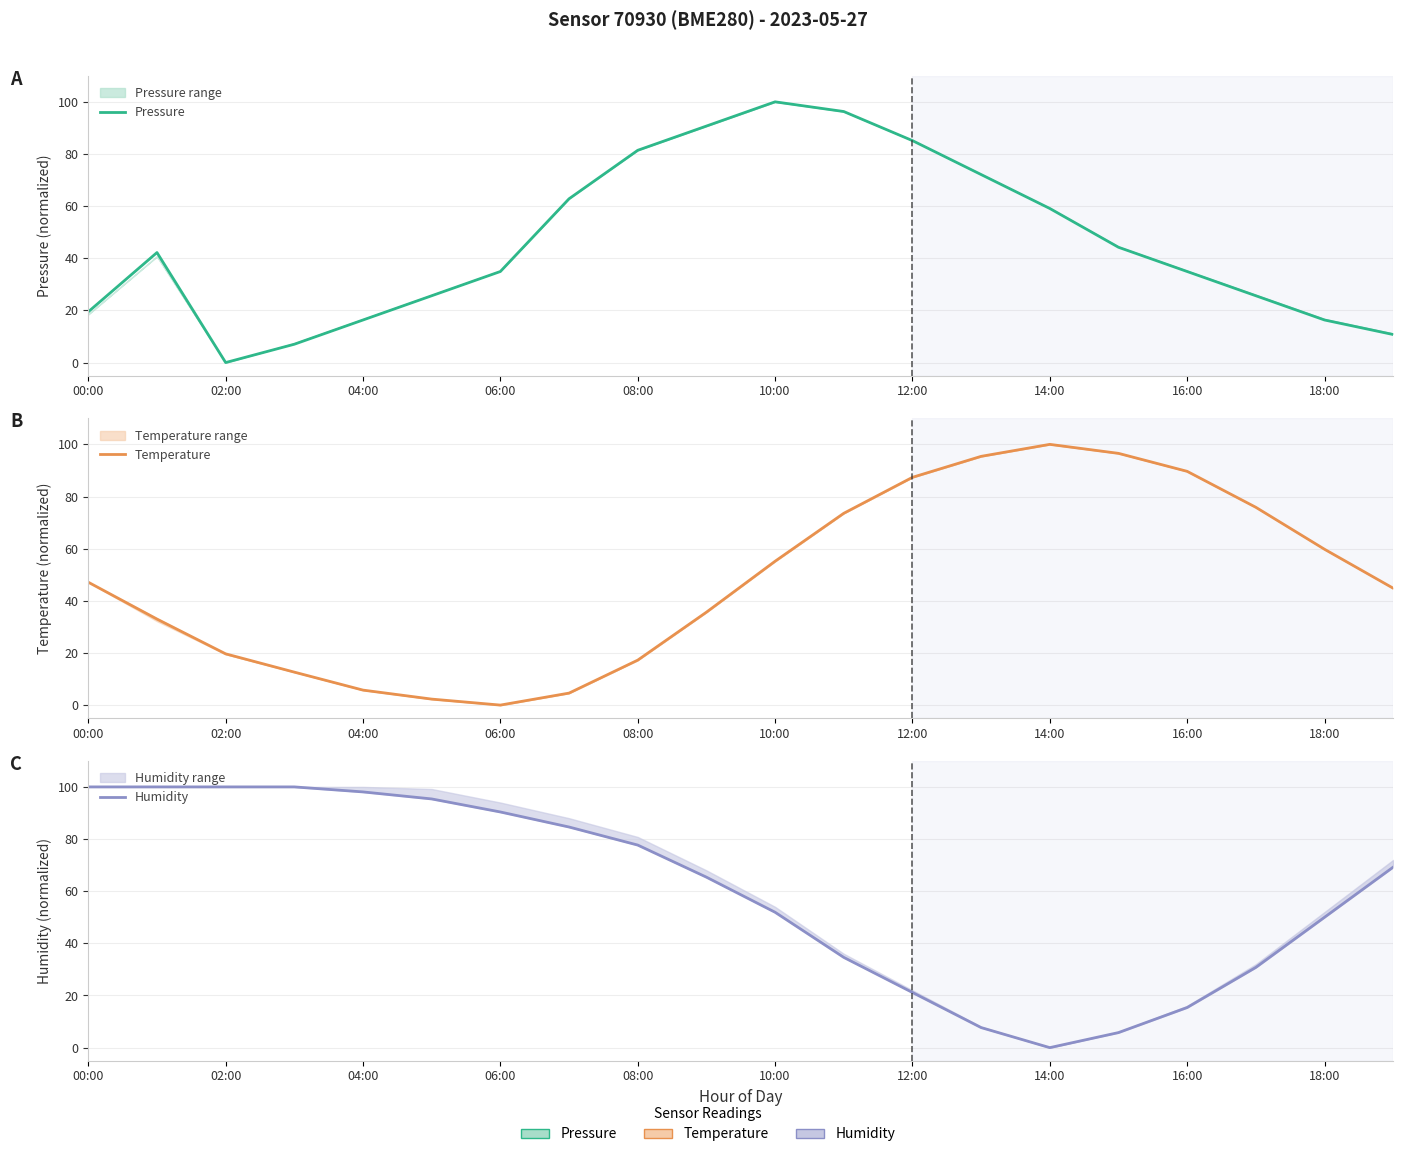

What position from the left is 18:00?

19